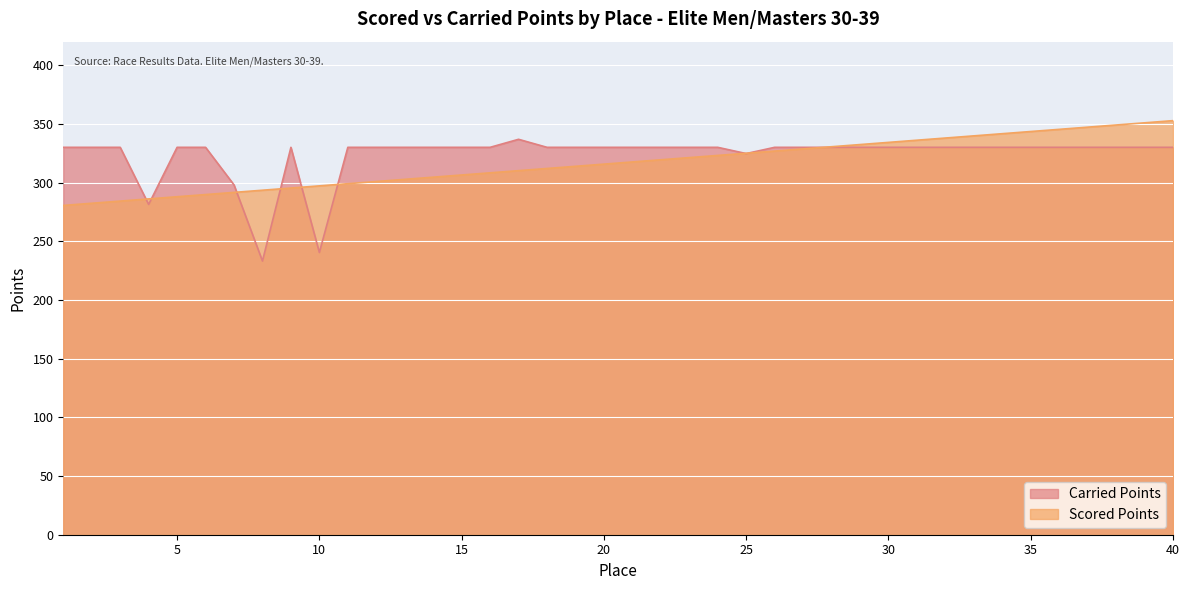

Does the chart display data point markers on the line(s)?

No